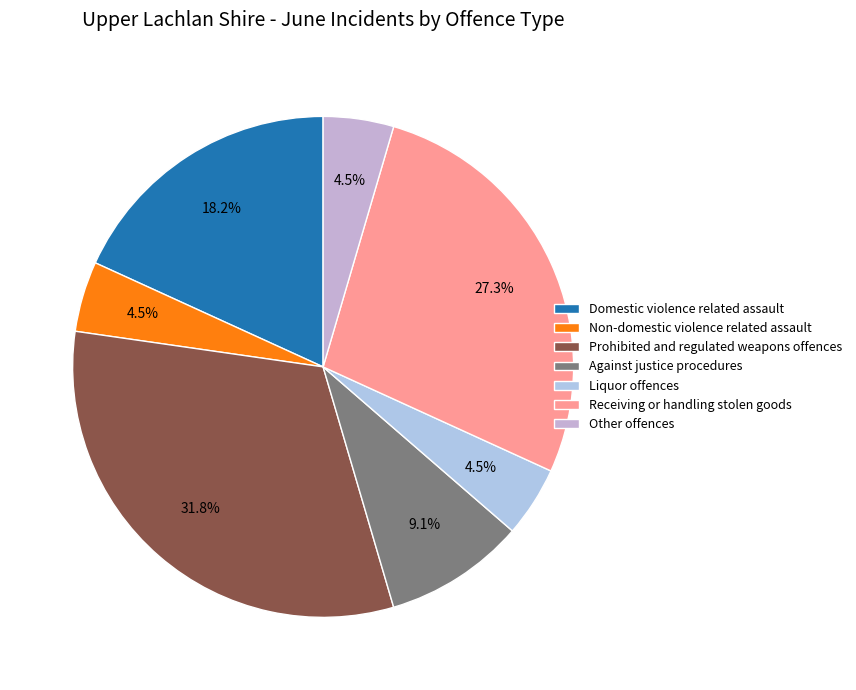

Count the number of slices in the pie.

7